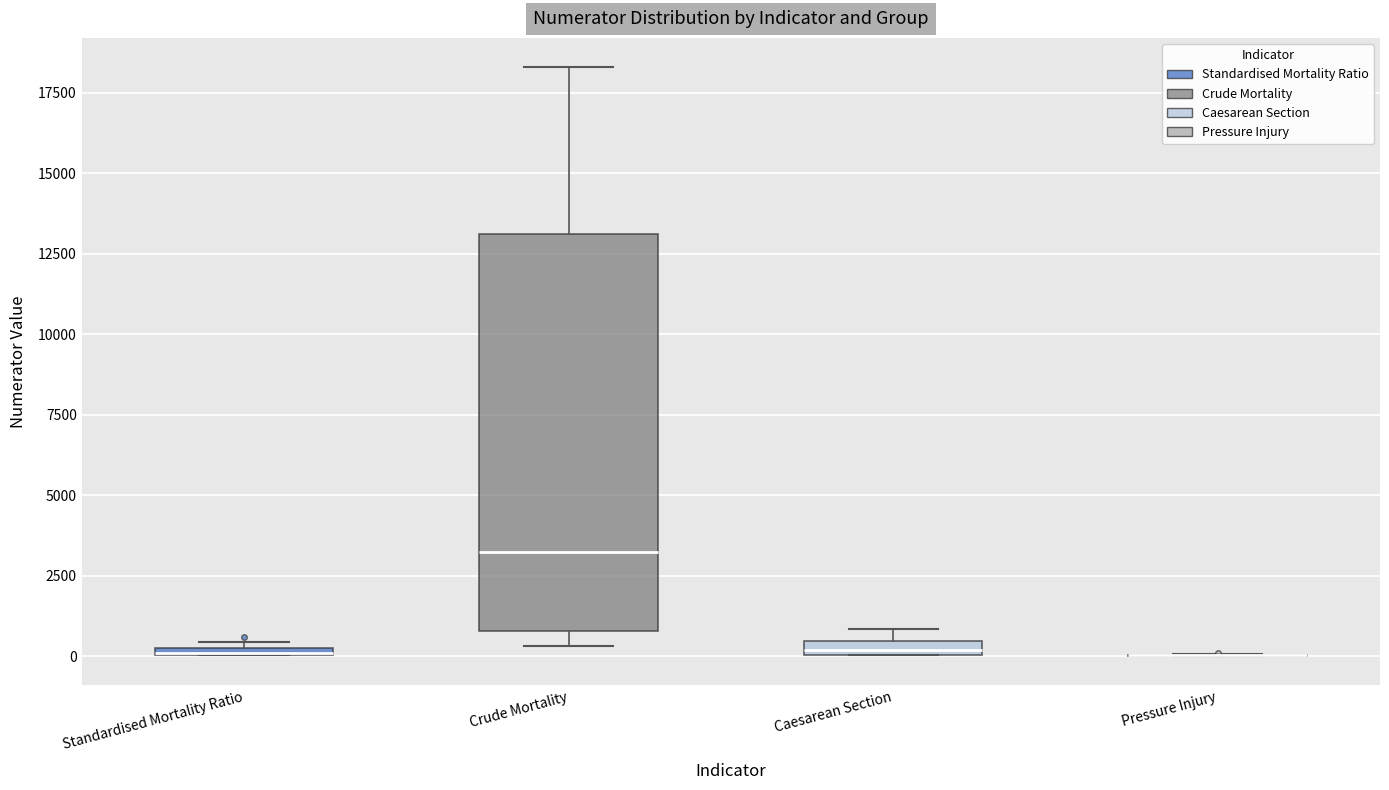

Comparing the boxes themselves (not the whiskers), which one is the tallest?

Crude Mortality